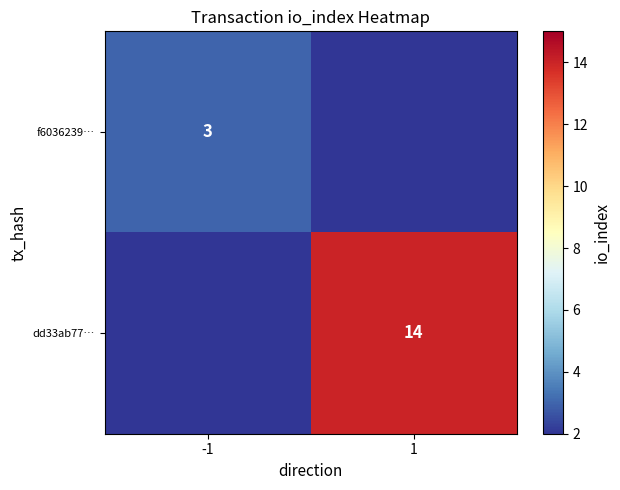

True or false: dd33ab77… has a value of 20 at 1.

False